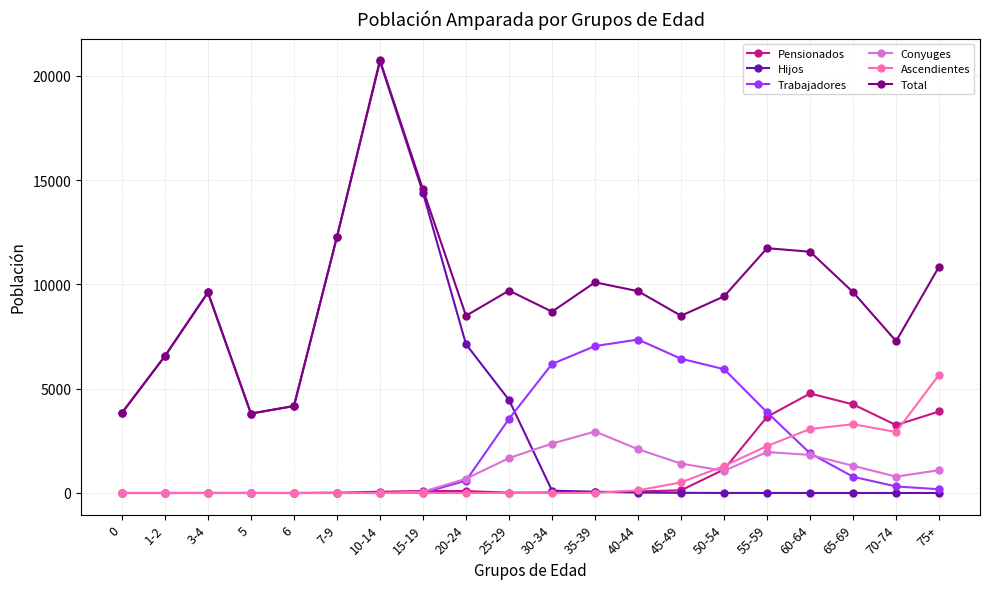

What is the lowest value of the Total series?

3808